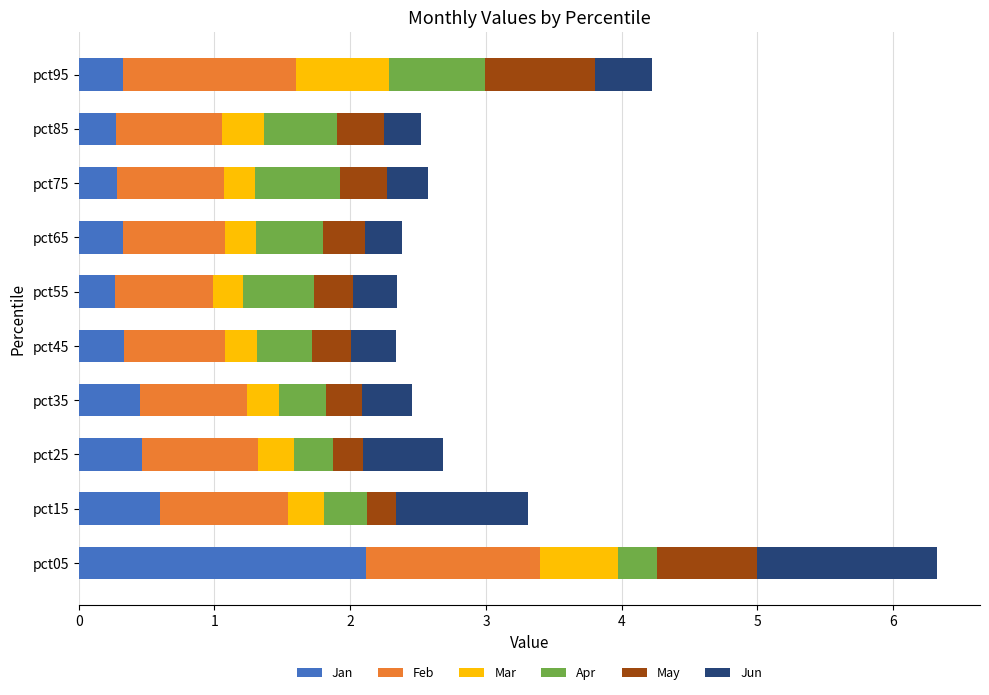

What is the difference between the maximum and minimum values in the Jan series?

1.8